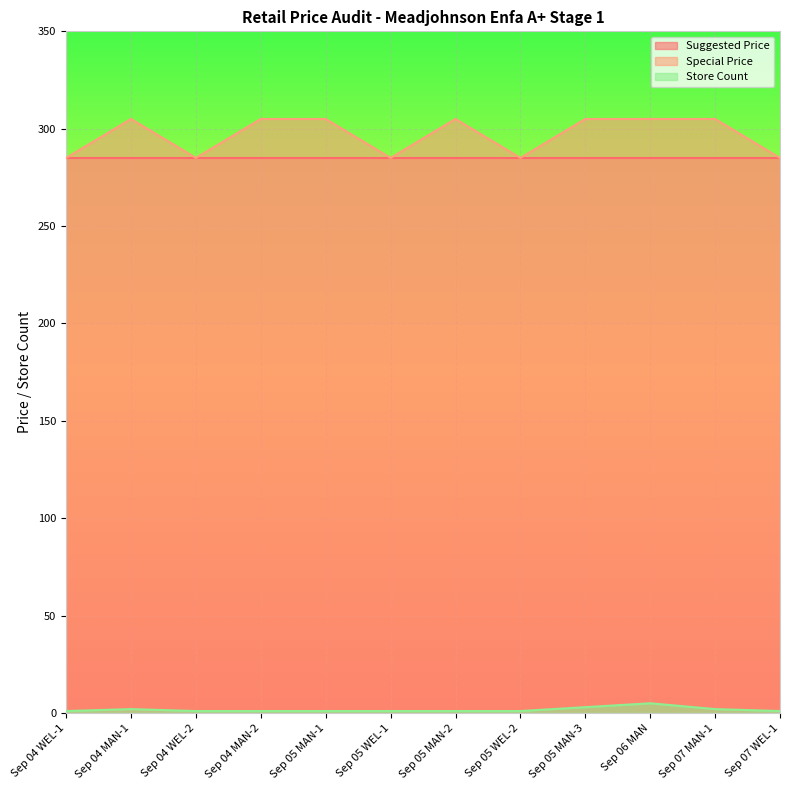

What is the minimum value shown in the chart?

1